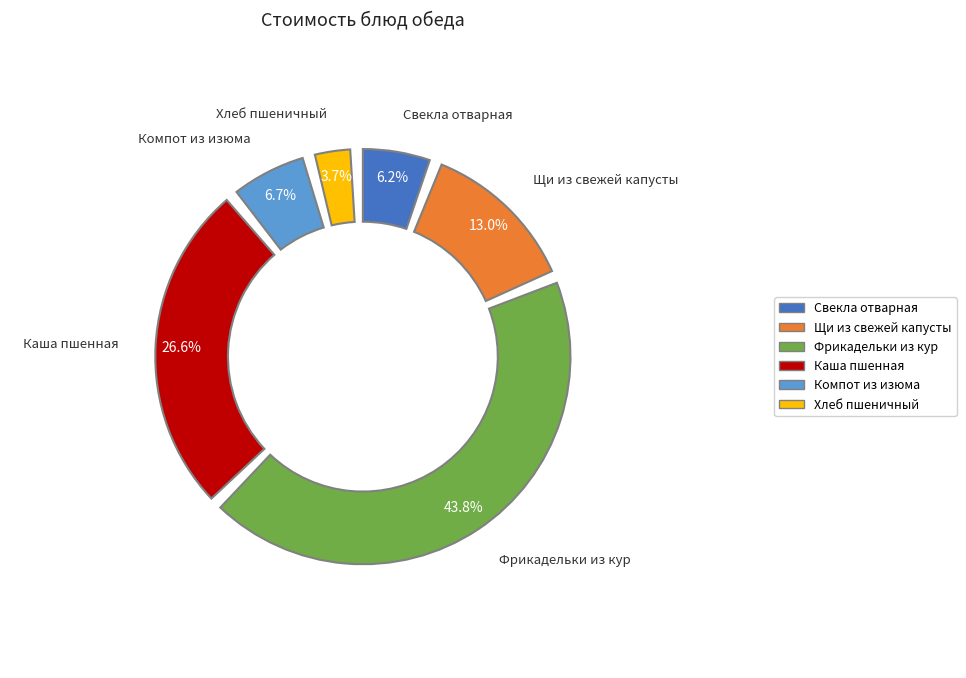

Between Каша пшенная and Свекла отварная, which is larger?

Каша пшенная